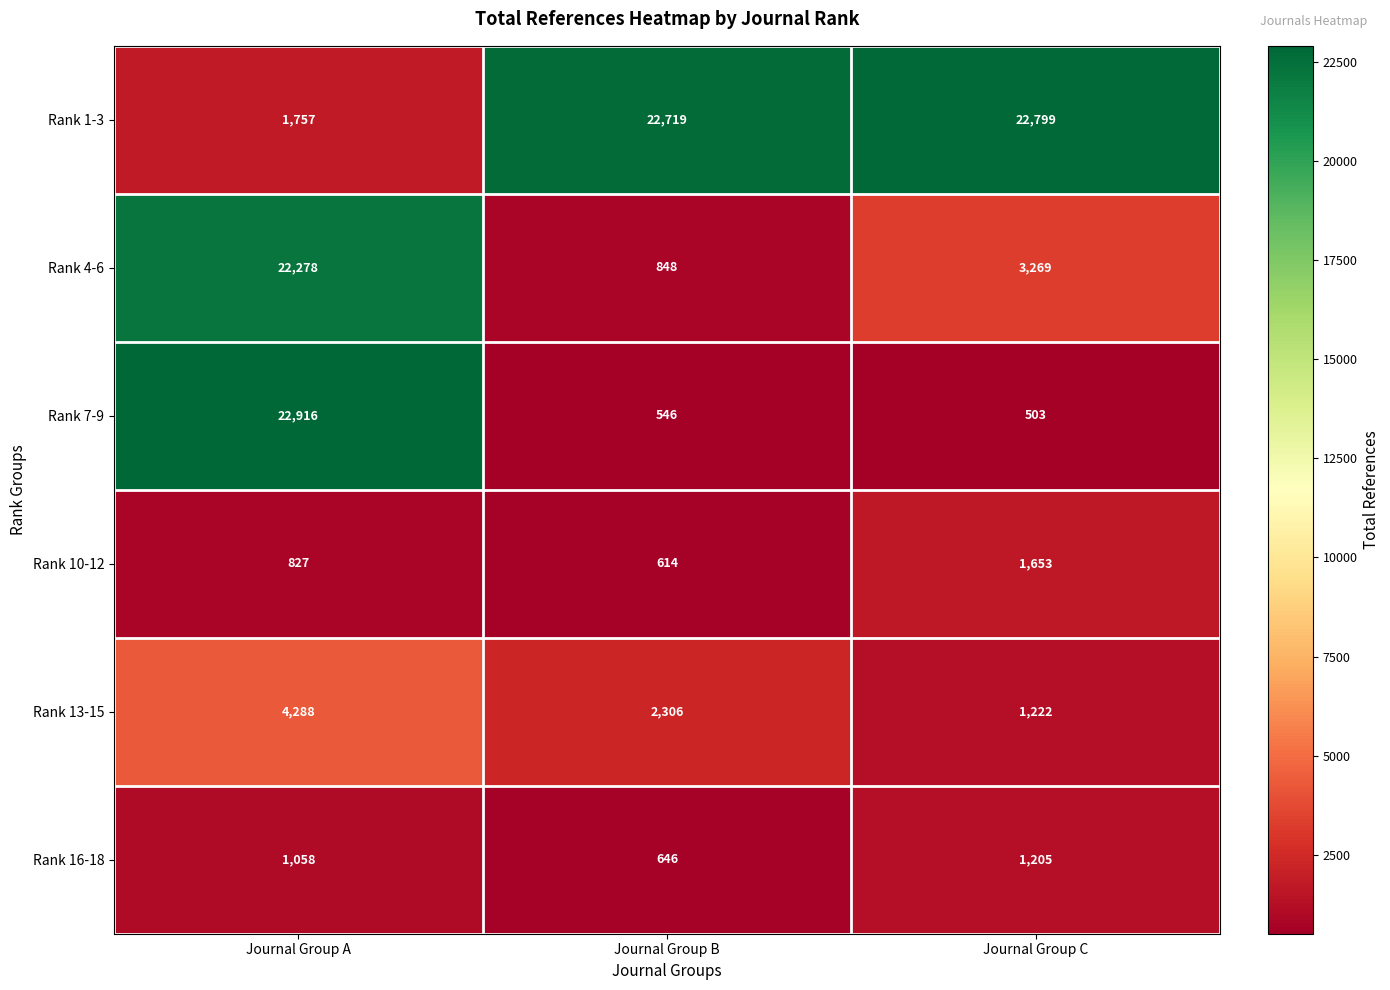

What is the smallest value displayed?

503